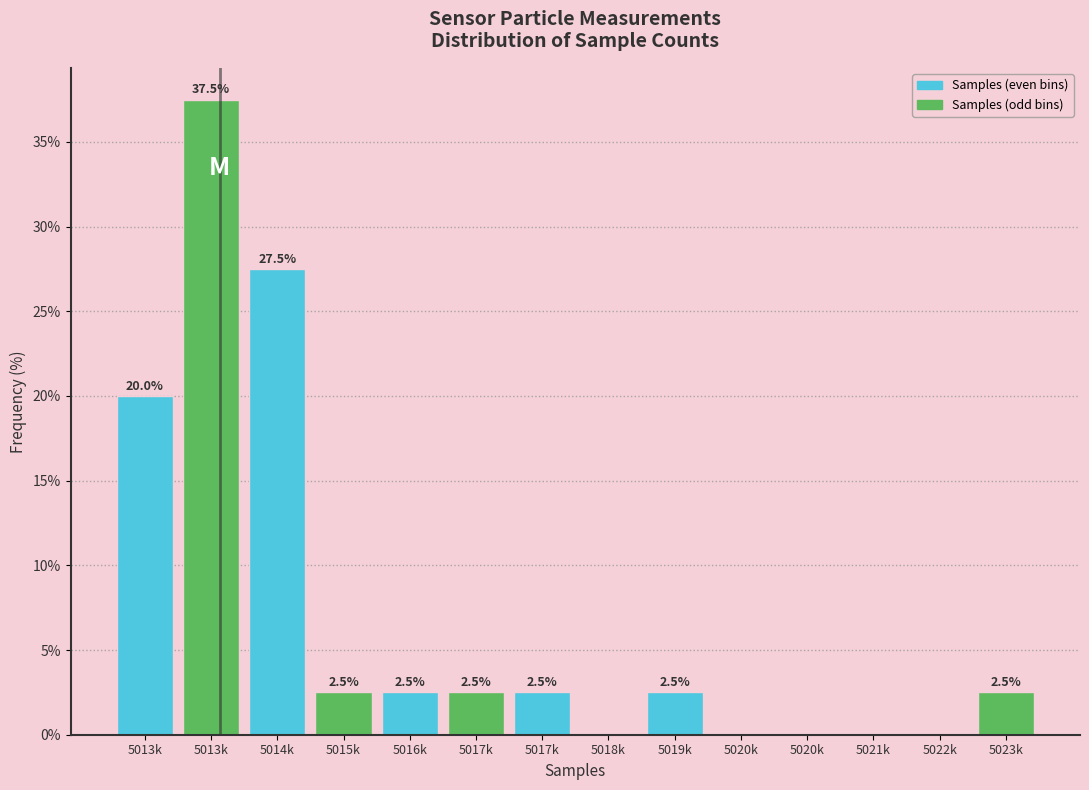

How many data points does each series have?

14